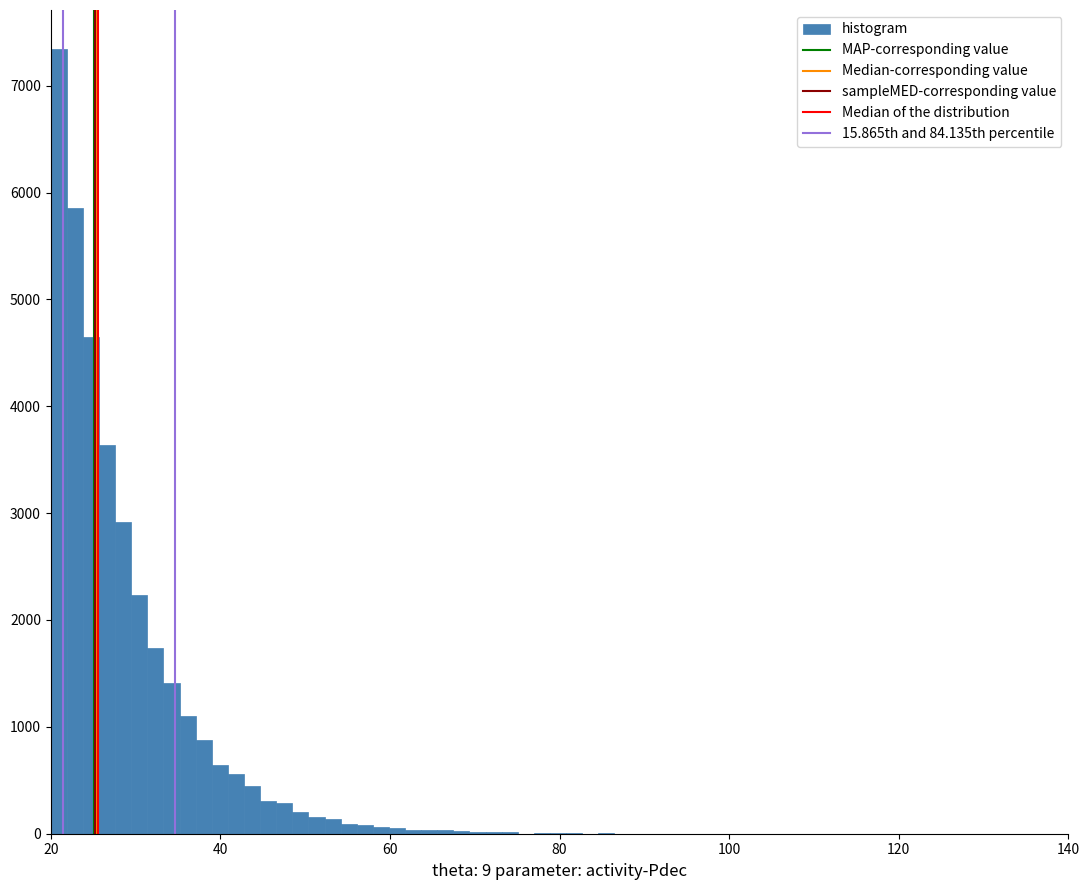

Read against the x-axis, roughly where is the centre of the tallest bar?

20